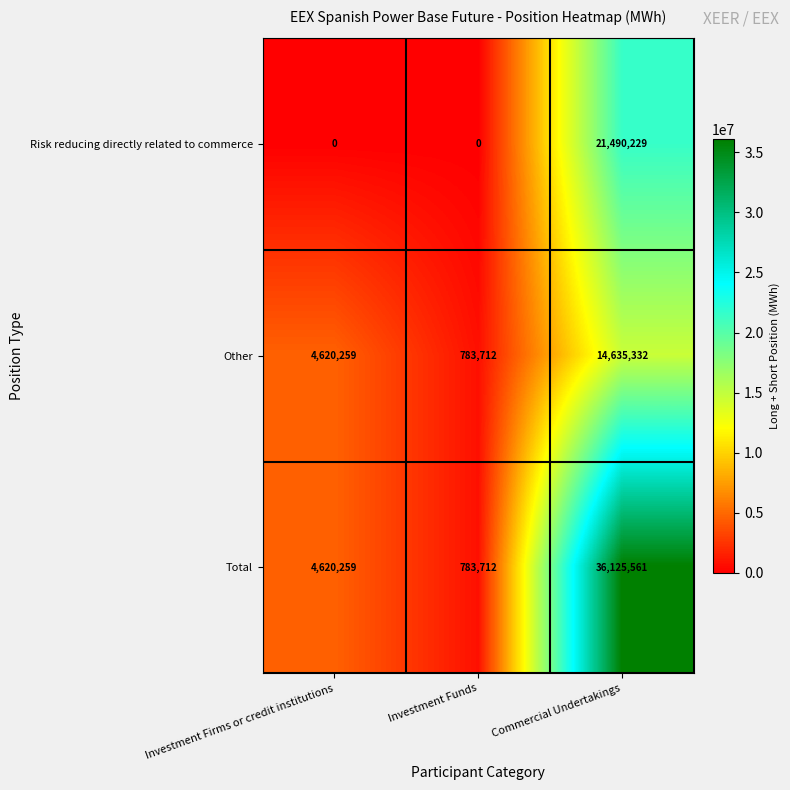

Reading left to right, extract all data points from this chart.

Risk reducing directly related to commerce: 0	0	21490229
Other: 4620259	783712	14635332
Total: 4620259	783712	36125561